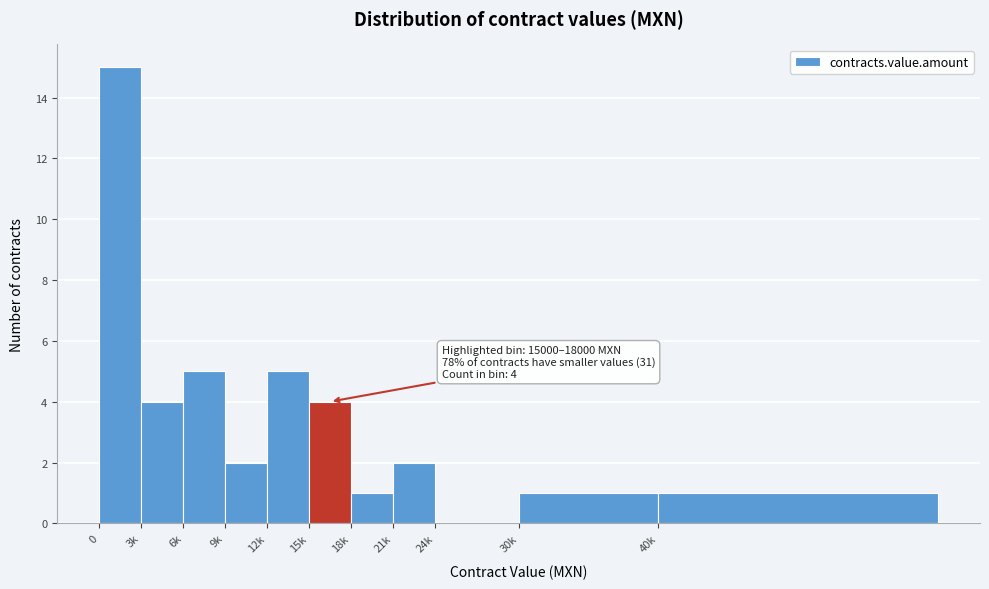

Reading right to left, transcribe all the data shown in this chart.

40k=1	30k=1	24k=0	21k=2	18k=1	15k=4	12k=5	9k=2	6k=5	3k=4	0=15